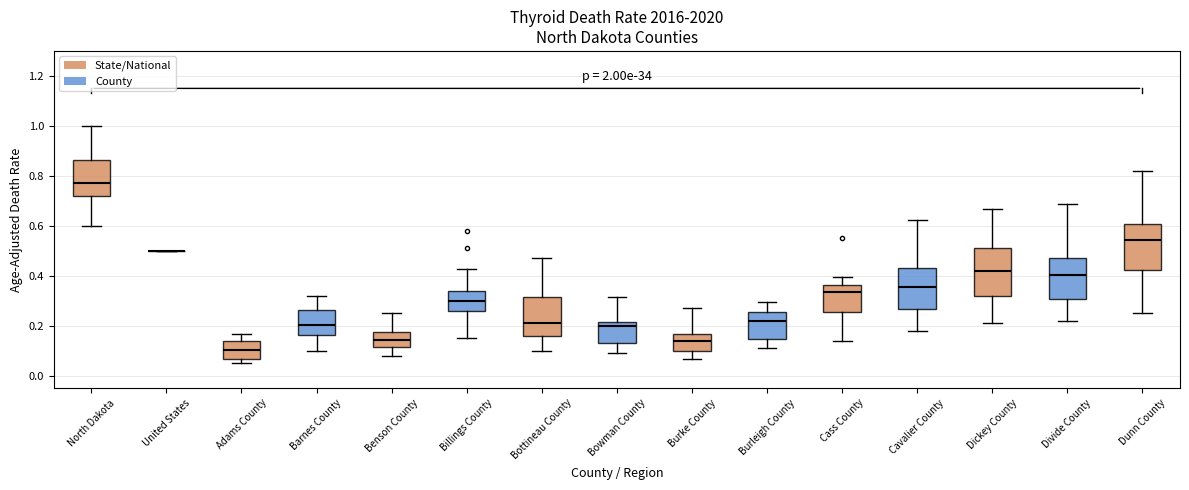

Reading left to right, read every box against the y-axis: the position of its median line, the range the box covers, and the ends of its whiskers. The values are not printed on the chart, so give them approximately, as read against the axis.

North Dakota: median 0.78, box 0.72 to 0.86, whiskers 0.60 to 1.00
United States: box collapsed to a line at 0.50, whiskers 0.50 to 0.50
Adams County: median 0.10, box 0.06 to 0.14, whiskers 0.06 (just below the box's lower edge) to 0.16
Barnes County: median 0.20, box 0.16 to 0.26, whiskers 0.10 to 0.32
Benson County: median 0.14, box 0.12 to 0.18, whiskers 0.08 to 0.24
Billings County: median 0.30, box 0.26 to 0.34, whiskers 0.16 to 0.42
Bottineau County: median 0.20, box 0.16 to 0.32, whiskers 0.10 to 0.46
Bowman County: median 0.20, box 0.14 to 0.22, whiskers 0.10 to 0.32
Burke County: median 0.14, box 0.10 to 0.16, whiskers 0.06 to 0.26
Burleigh County: median 0.22, box 0.14 to 0.26, whiskers 0.12 to 0.30
Cass County: median 0.34, box 0.26 to 0.36, whiskers 0.14 to 0.40
Cavalier County: median 0.36, box 0.26 to 0.44, whiskers 0.18 to 0.62
Dickey County: median 0.42, box 0.32 to 0.50, whiskers 0.22 to 0.66
Divide County: median 0.40, box 0.30 to 0.48, whiskers 0.22 to 0.68
Dunn County: median 0.54, box 0.42 to 0.60, whiskers 0.26 to 0.82